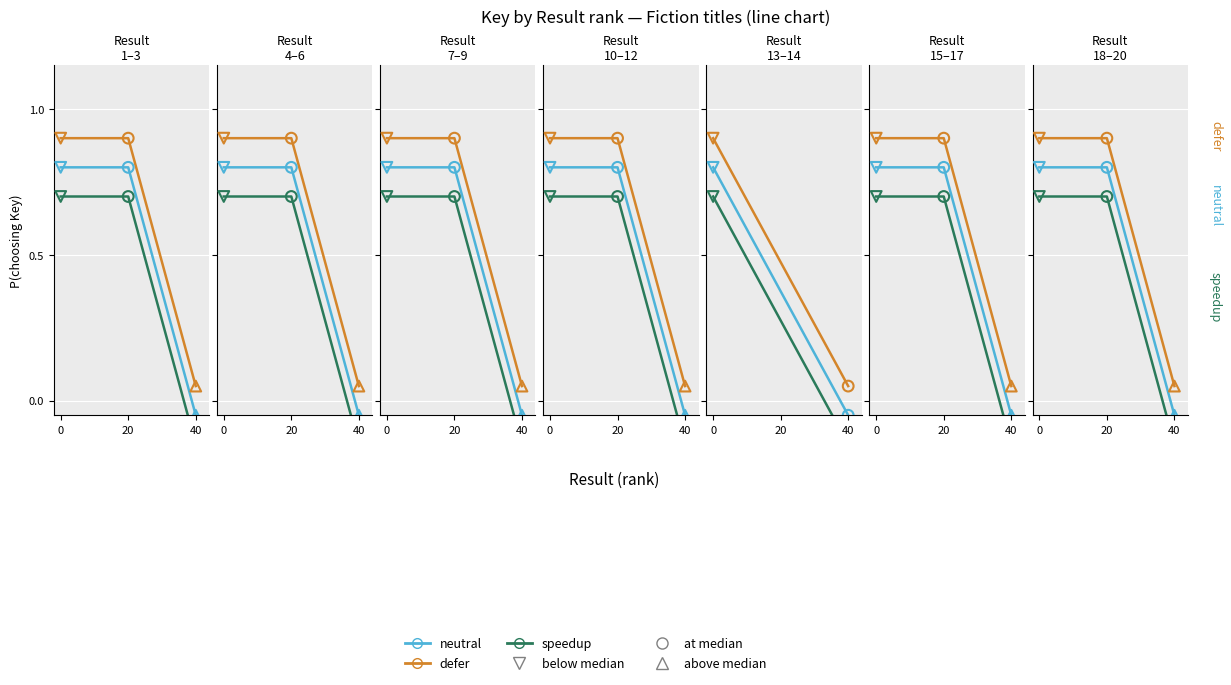

What are all the series names shown in the legend?

neutral, defer, speedup